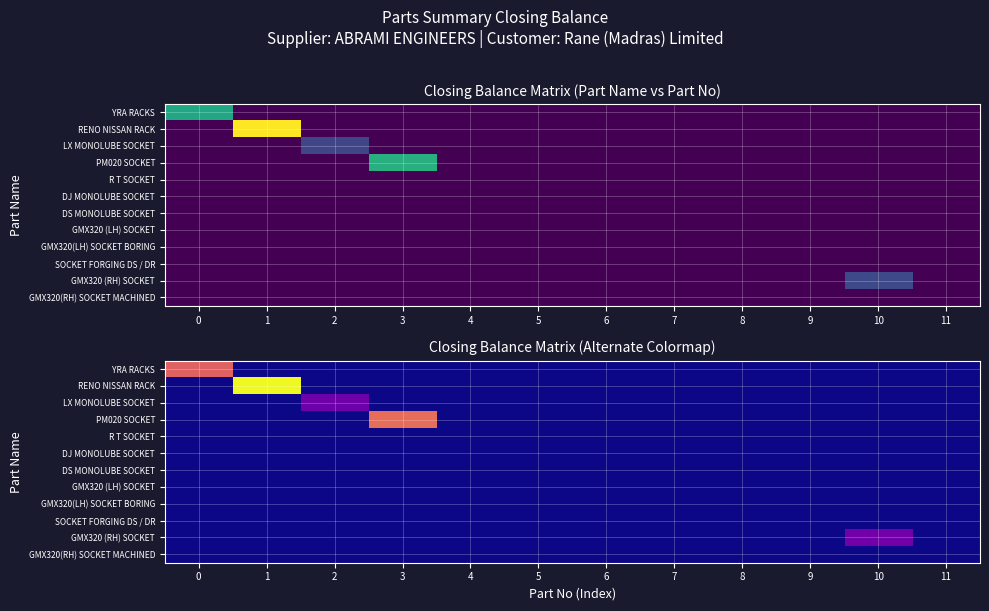

Is the value of LX MONOLUBE SOCKET at 2 greater than the value of GMX320 (RH) SOCKET at 9?

Yes